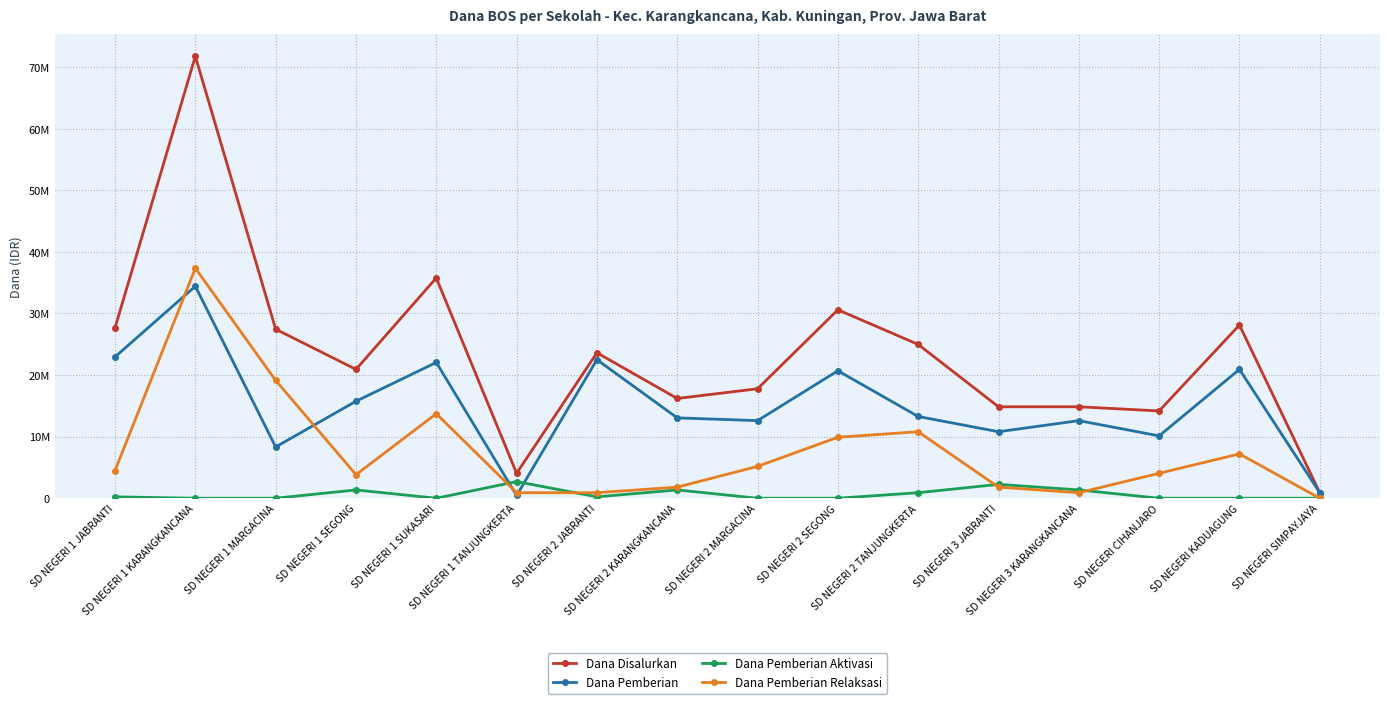

Read the Dana Pemberian Relaksasi value at SD NEGERI 2 MARGACINA.

5175000